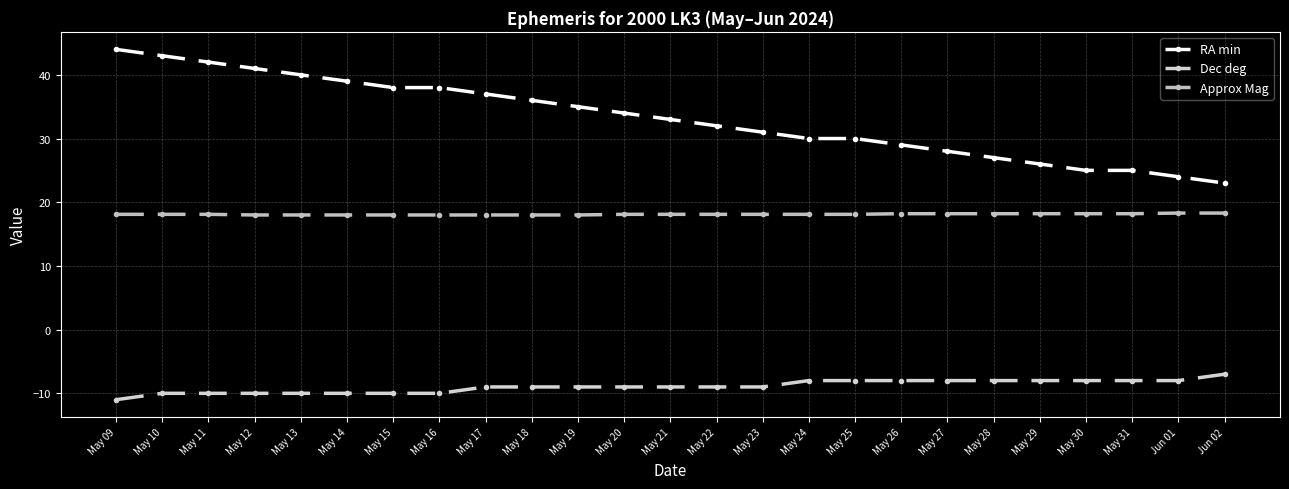

Between May 23 and May 10, which is larger?

May 10